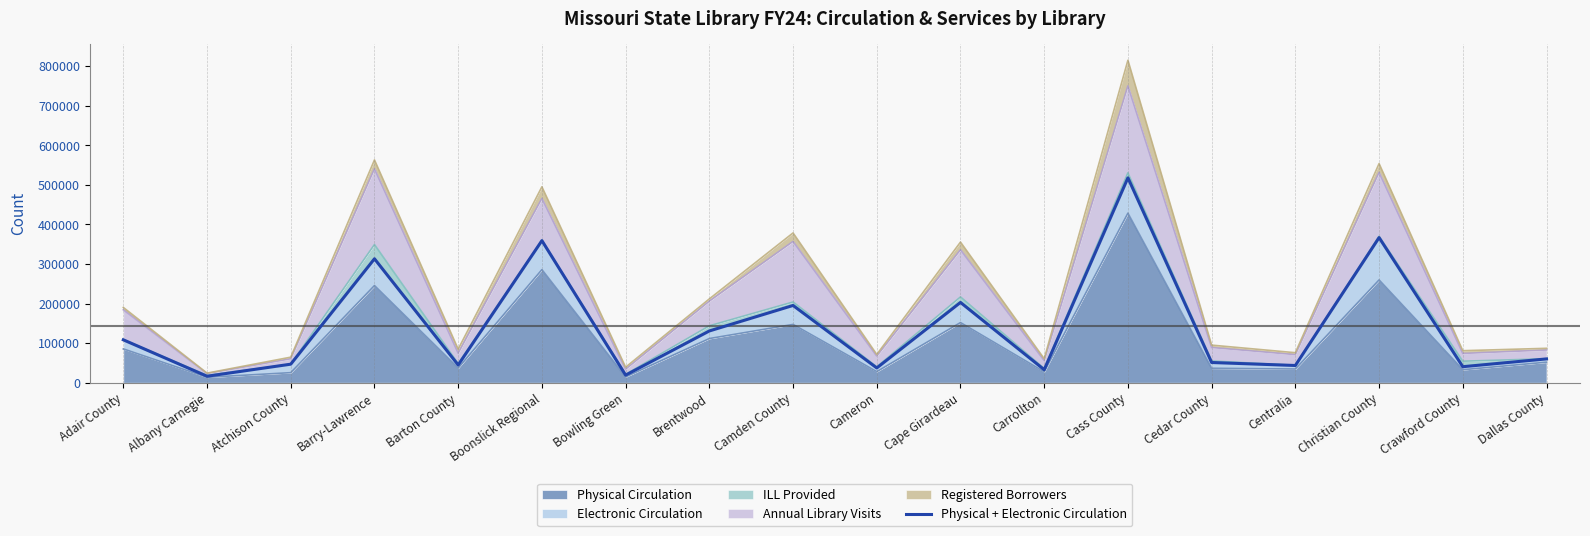

At which category does the data reach its first local valley?

Albany Carnegie